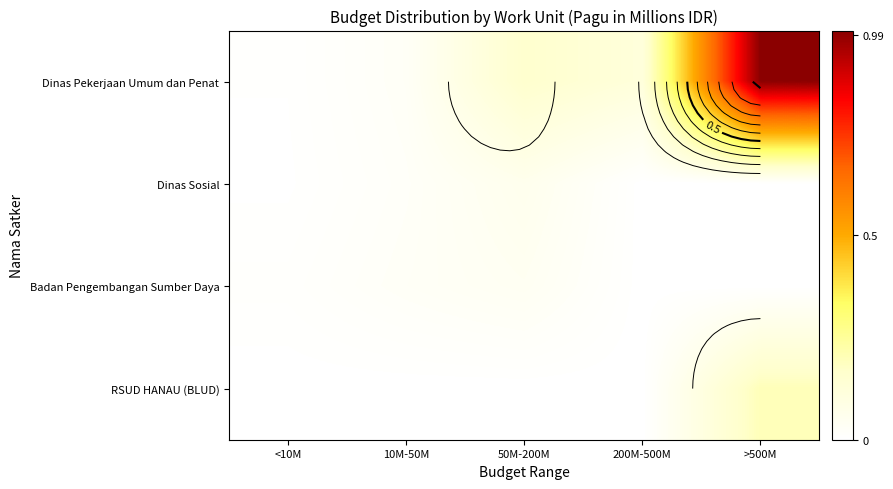

Which series has the widest spread of values?

Dinas Pekerjaan Umum dan Penat